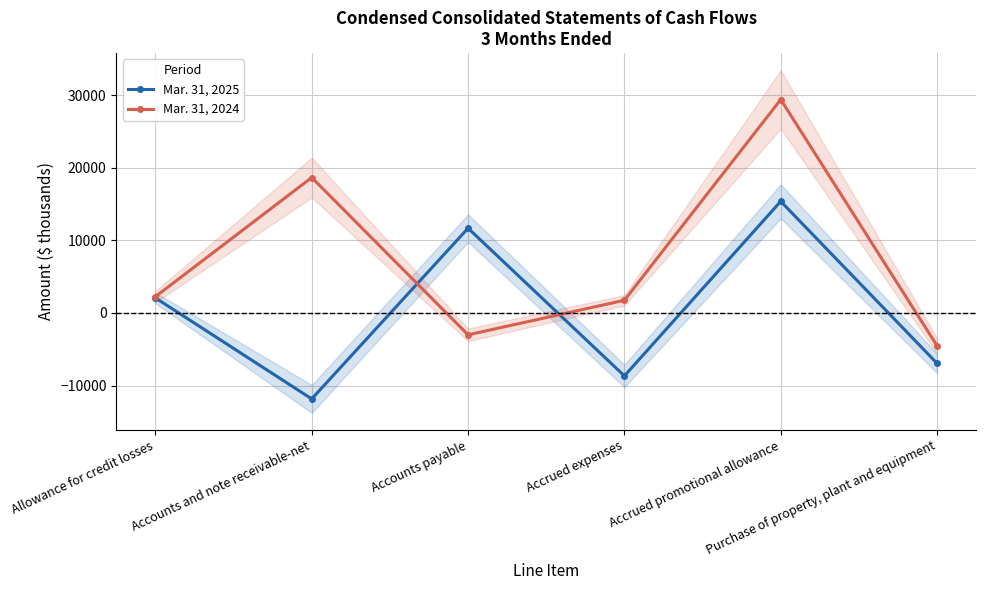

What is the label of the 1st point from the right?

Purchase of property, plant and equipment